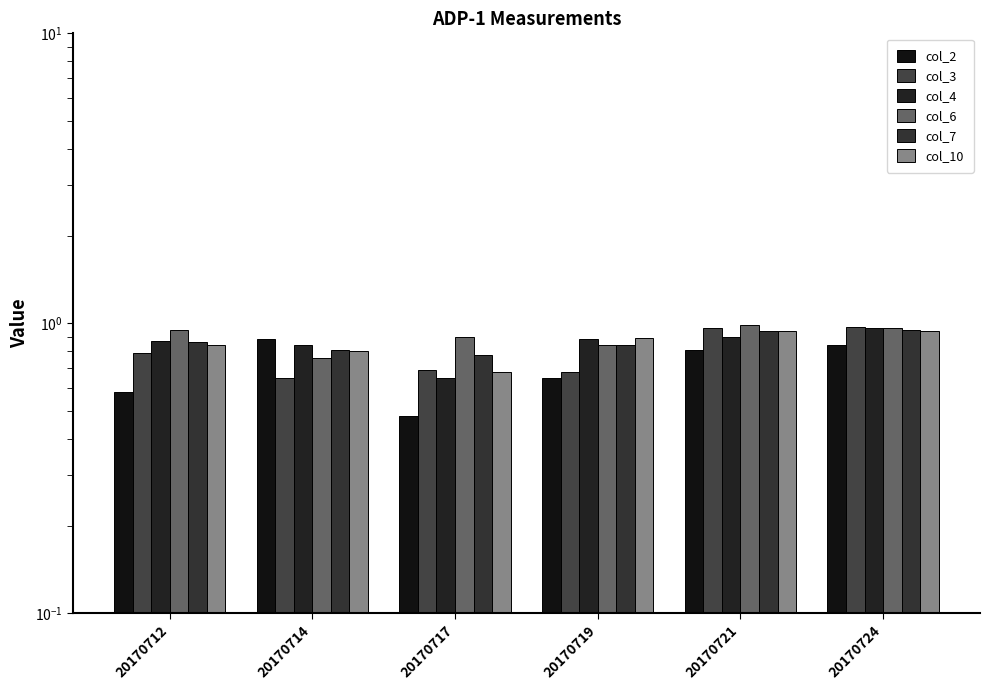

At which category is the sum across all series the highest?

20170724